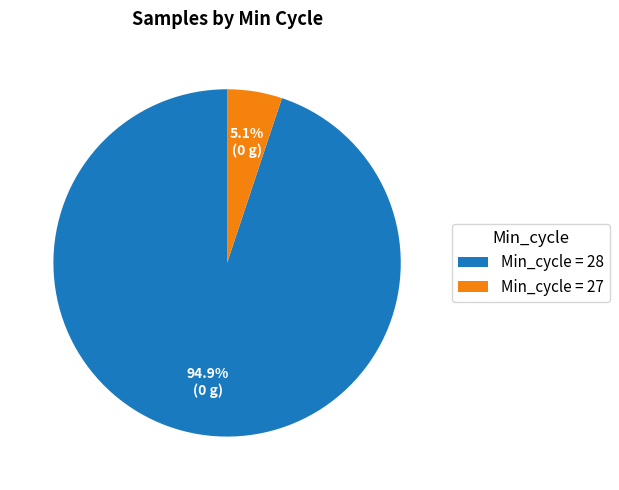

Does any single category account for the majority?

Yes